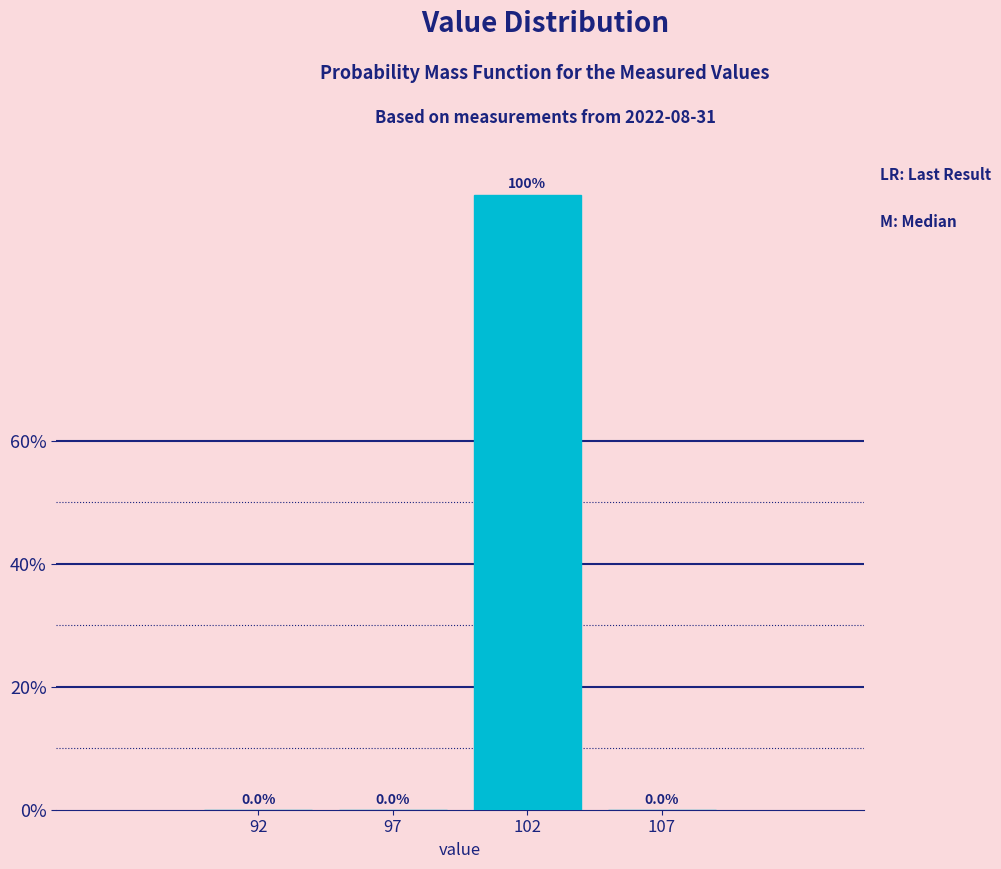

Are the bars horizontal?

No